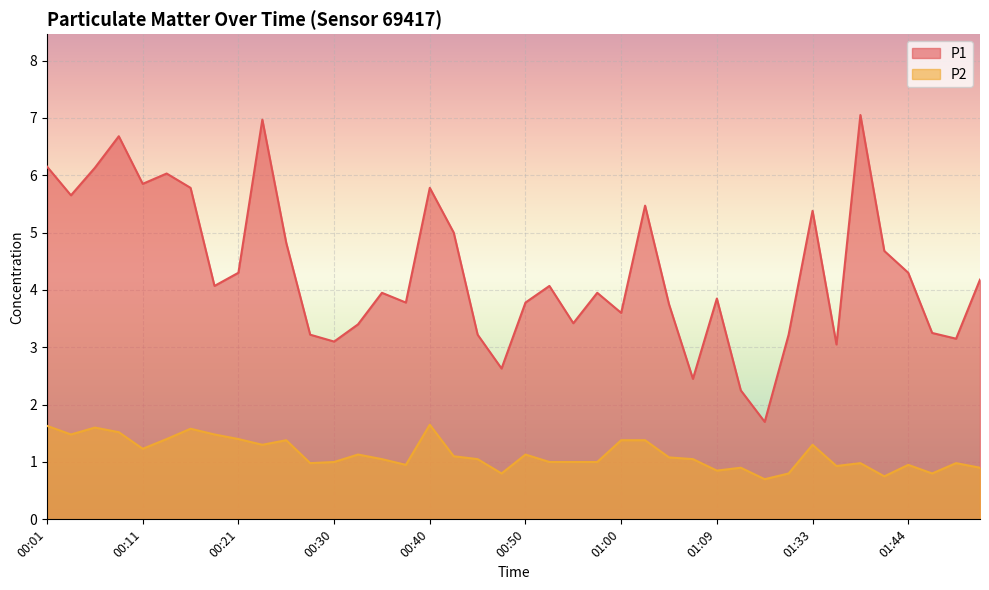

What is the spread (max minus min) of values at 00:23?

5.7